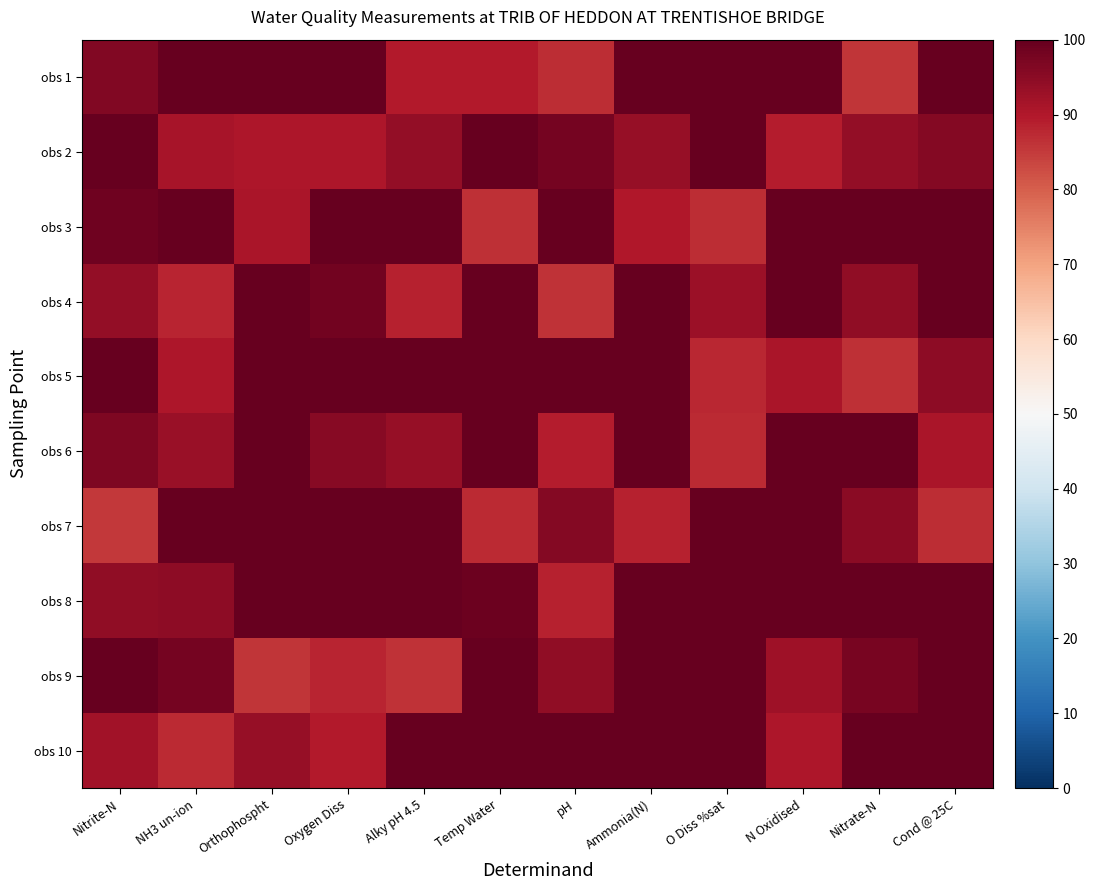

Reading left to right, what are all the values shown in this chart?

obs 1: Nitrite-N=96.2	NH3 un-ion=100.0	Orthophospht=100.0	Oxygen Diss=100.0	Alky pH 4.5=89.7	Temp Water=89.7	pH=86.7	Ammonia(N)=100.0	O Diss %sat=100.0	N Oxidised=100.0	Nitrate-N=85.6	Cond @ 25C=100.0
obs 2: Nitrite-N=100.0	NH3 un-ion=91.4	Orthophospht=90.5	Oxygen Diss=90.5	Alky pH 4.5=94.1	Temp Water=100.0	pH=98.0	Ammonia(N)=93.7	O Diss %sat=100.0	N Oxidised=89.2	Nitrate-N=93.8	Cond @ 25C=96.0
obs 3: Nitrite-N=98.7	NH3 un-ion=100.0	Orthophospht=91.0	Oxygen Diss=100.0	Alky pH 4.5=100.0	Temp Water=86.4	pH=100.0	Ammonia(N)=90.1	O Diss %sat=87.0	N Oxidised=100.0	Nitrate-N=100.0	Cond @ 25C=100.0
obs 4: Nitrite-N=94.1	NH3 un-ion=87.9	Orthophospht=100.0	Oxygen Diss=98.2	Alky pH 4.5=88.7	Temp Water=99.9	pH=86.0	Ammonia(N)=100.0	O Diss %sat=92.8	N Oxidised=100.0	Nitrate-N=94.4	Cond @ 25C=100.0
obs 5: Nitrite-N=100.0	NH3 un-ion=90.5	Orthophospht=100.0	Oxygen Diss=100.0	Alky pH 4.5=100.0	Temp Water=100.0	pH=100.0	Ammonia(N)=100.0	O Diss %sat=87.7	N Oxidised=90.9	Nitrate-N=86.4	Cond @ 25C=94.8
obs 6: Nitrite-N=96.7	NH3 un-ion=93.1	Orthophospht=100.0	Oxygen Diss=95.7	Alky pH 4.5=93.4	Temp Water=100.0	pH=89.2	Ammonia(N)=100.0	O Diss %sat=87.2	N Oxidised=100.0	Nitrate-N=100.0	Cond @ 25C=91.0
obs 7: Nitrite-N=85.2	NH3 un-ion=100.0	Orthophospht=100.0	Oxygen Diss=100.0	Alky pH 4.5=100.0	Temp Water=87.2	pH=95.8	Ammonia(N)=88.5	O Diss %sat=100.0	N Oxidised=100.0	Nitrate-N=94.9	Cond @ 25C=86.9
obs 8: Nitrite-N=94.3	NH3 un-ion=94.8	Orthophospht=100.0	Oxygen Diss=100.0	Alky pH 4.5=100.0	Temp Water=99.2	pH=88.6	Ammonia(N)=100.0	O Diss %sat=100.0	N Oxidised=100.0	Nitrate-N=100.0	Cond @ 25C=99.8
obs 9: Nitrite-N=100.0	NH3 un-ion=97.8	Orthophospht=85.8	Oxygen Diss=88.2	Alky pH 4.5=85.9	Temp Water=100.0	pH=94.4	Ammonia(N)=100.0	O Diss %sat=100.0	N Oxidised=92.5	Nitrate-N=97.3	Cond @ 25C=100.0
obs 10: Nitrite-N=91.9	NH3 un-ion=87.3	Orthophospht=93.7	Oxygen Diss=89.8	Alky pH 4.5=100.0	Temp Water=100.0	pH=100.0	Ammonia(N)=100.0	O Diss %sat=100.0	N Oxidised=90.6	Nitrate-N=100.0	Cond @ 25C=100.0